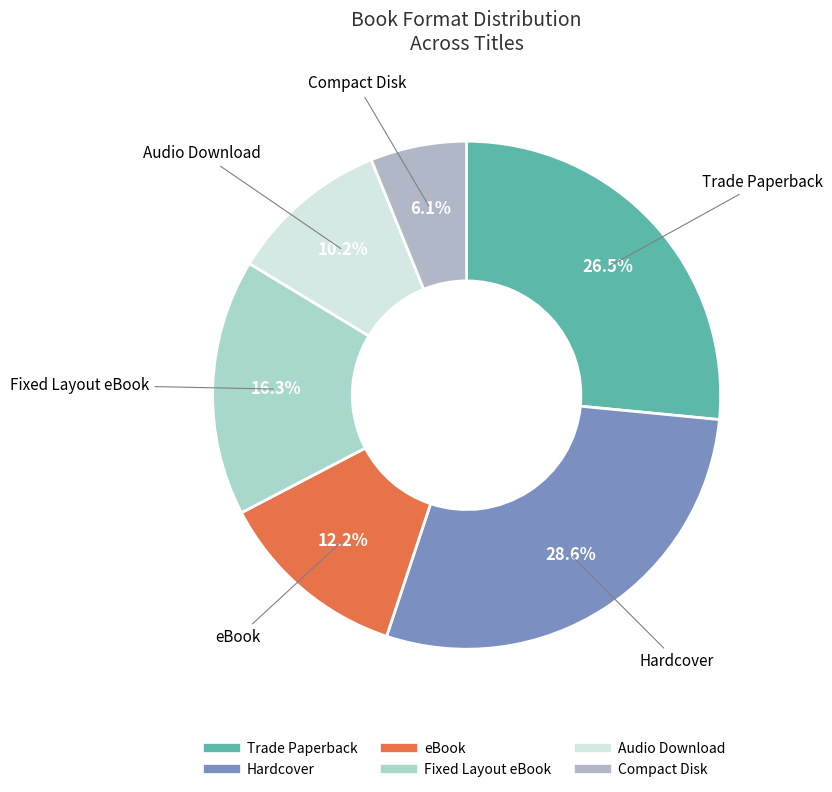

What is the ratio of the value at Hardcover to the value at Audio Download?

2.8